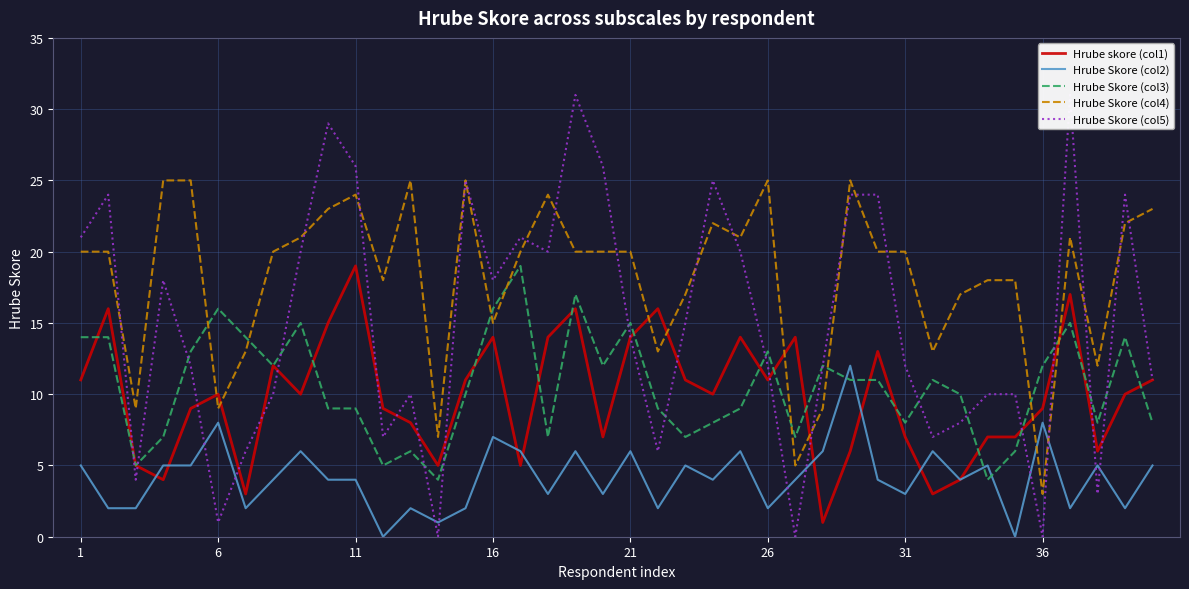

Is it true that Hrube skore (col1) equals 1 at 31?

False